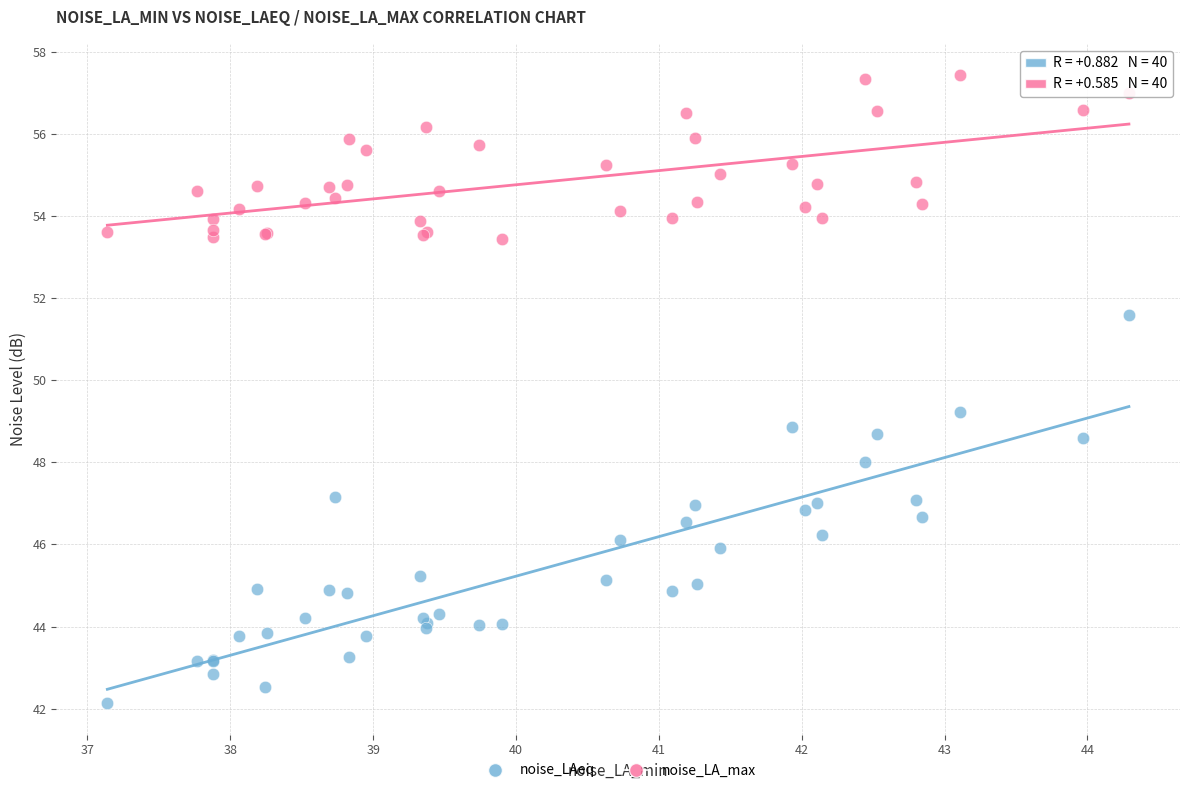

Which series reaches the minimum Y coordinate?

noise_LAeq